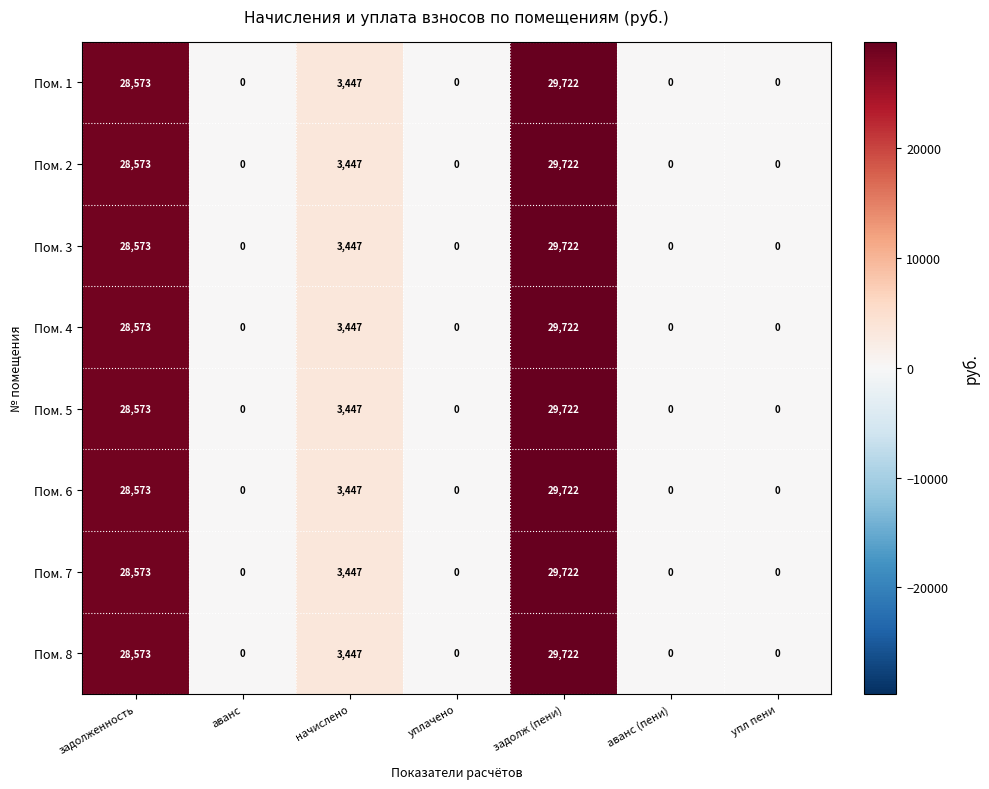

What is the average value of the Пом. 8 series?

8820